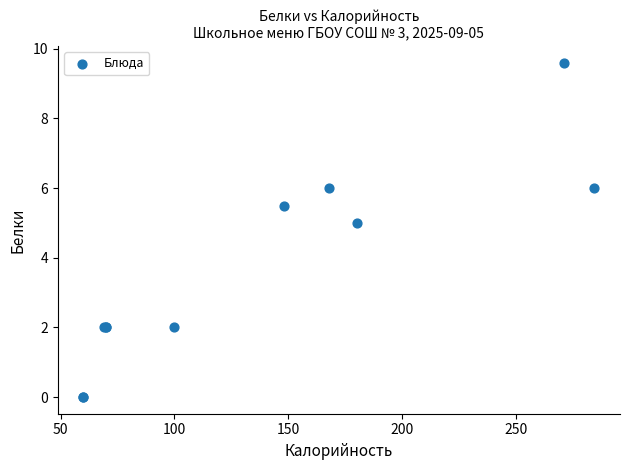

What Y value in the scatter plot is closest to 4?

5.0